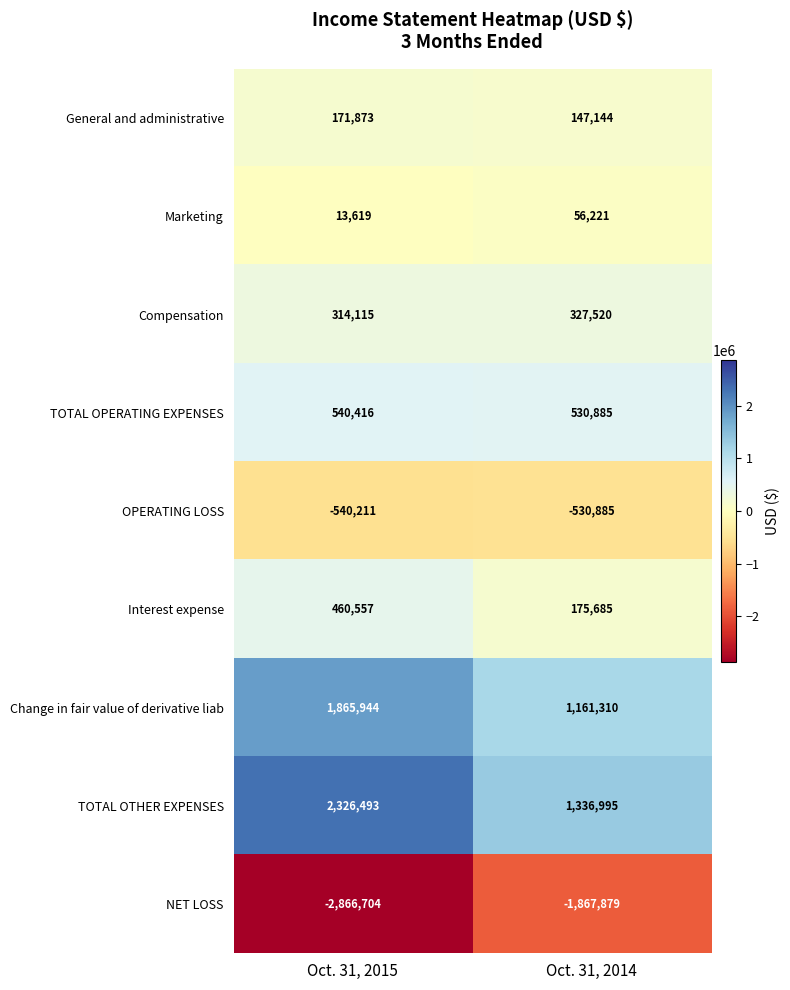

At which label is TOTAL OPERATING EXPENSES closest to 535650?

Oct. 31, 2014